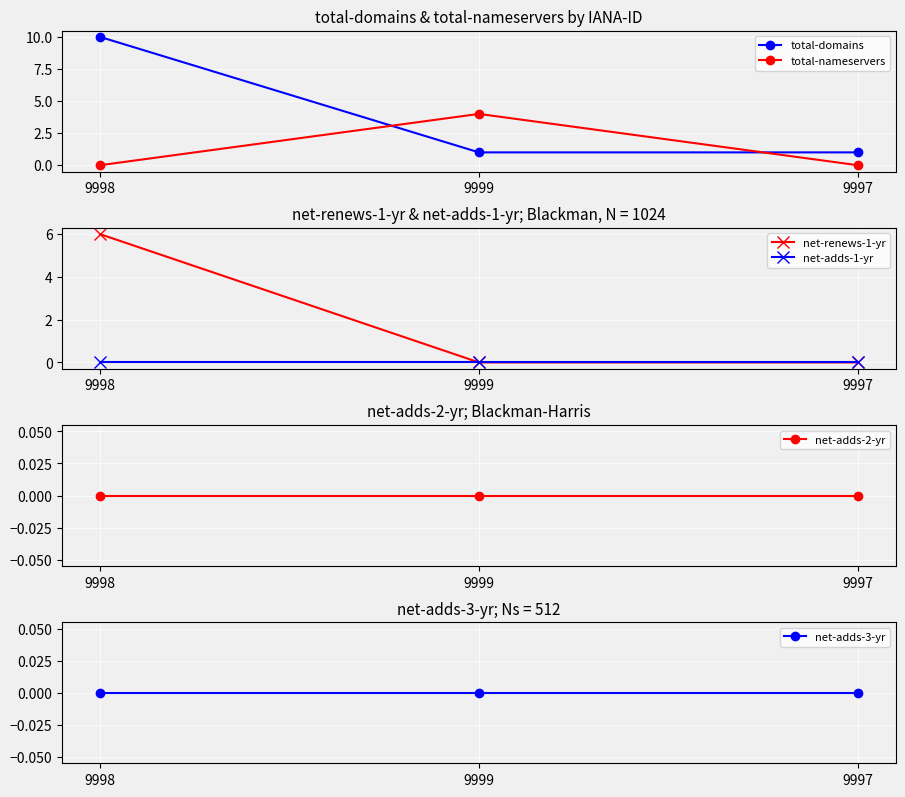

Rank the series by their maximum value, from lowest to highest.

net-adds-1-yr, net-adds-2-yr, net-adds-3-yr, total-nameservers, net-renews-1-yr, total-domains